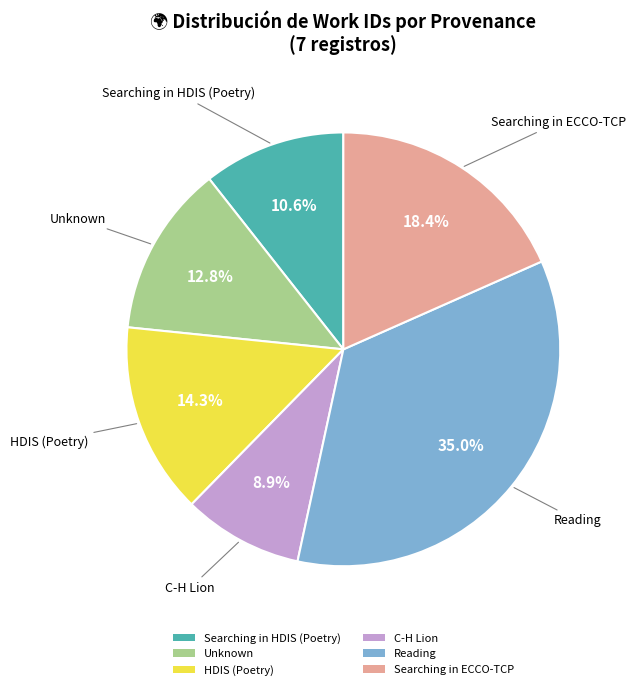

Which category has the smallest portion of the pie?

C-H Lion